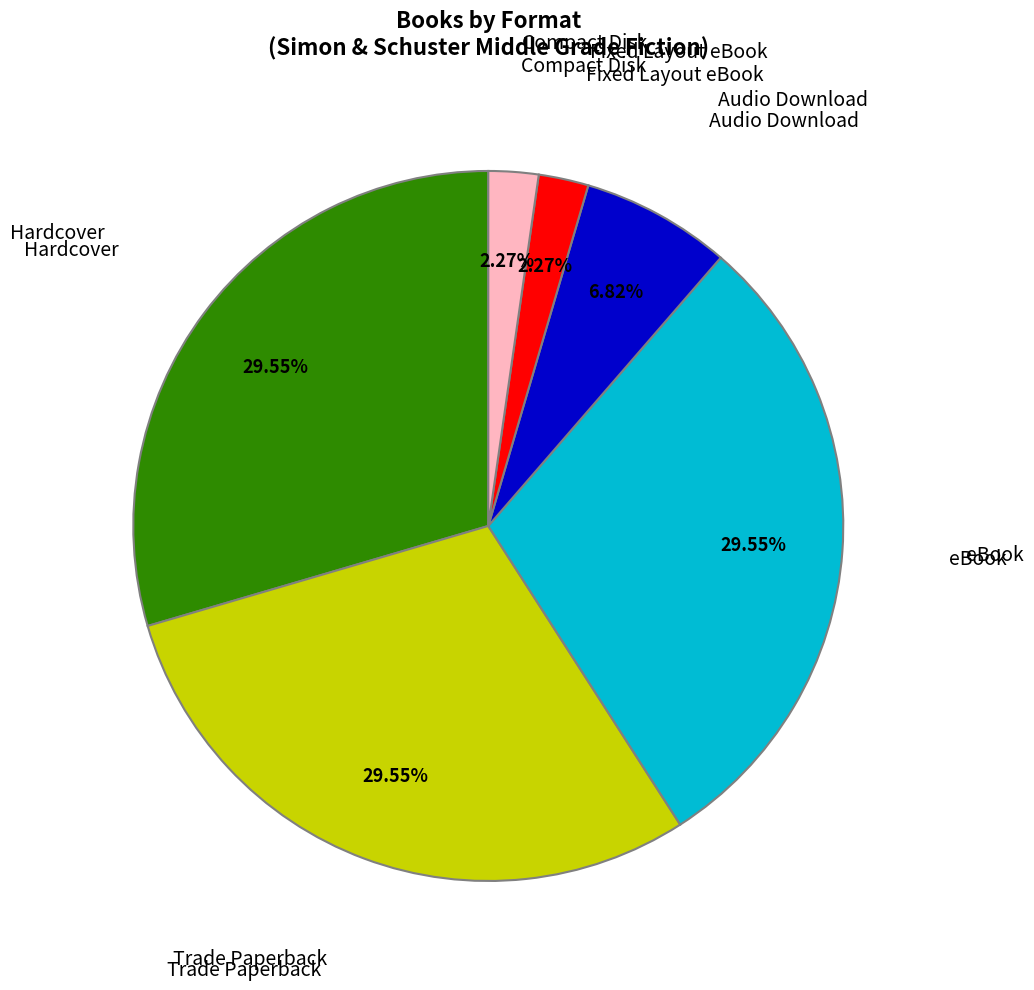

Is there a majority slice in this chart?

No